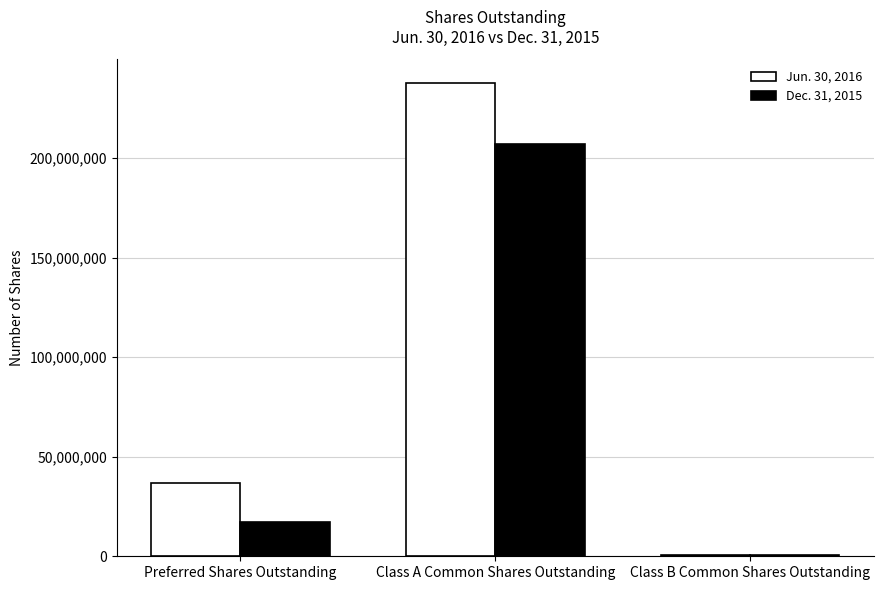

At which label does Jun. 30, 2016 reach its peak?

Class A Common Shares Outstanding